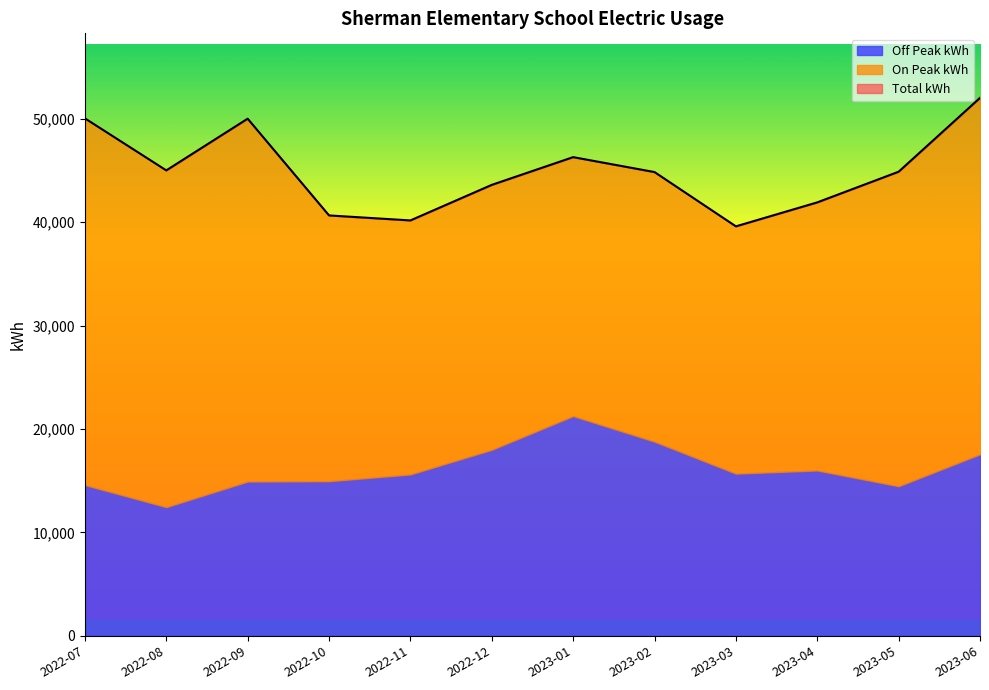

Reading left to right, what are all the values shown in this chart?

Total kWh: 50034	45003	50001	40648	40165	43602	46283	44840	39592	41909	44874	52012
On Peak kWh: 35452	32557	35083	25697	24558	25614	25036	26064	23910	25920	30410	34457
Off Peak kWh: 14582	12446	14919	14951	15606	17988	21247	18775	15682	15989	14464	17555